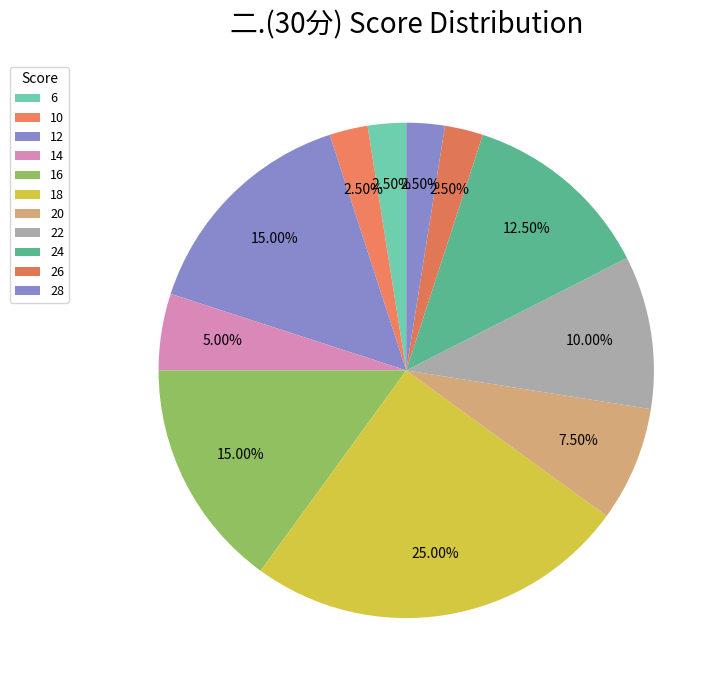

Which category has the biggest portion of the pie?

18